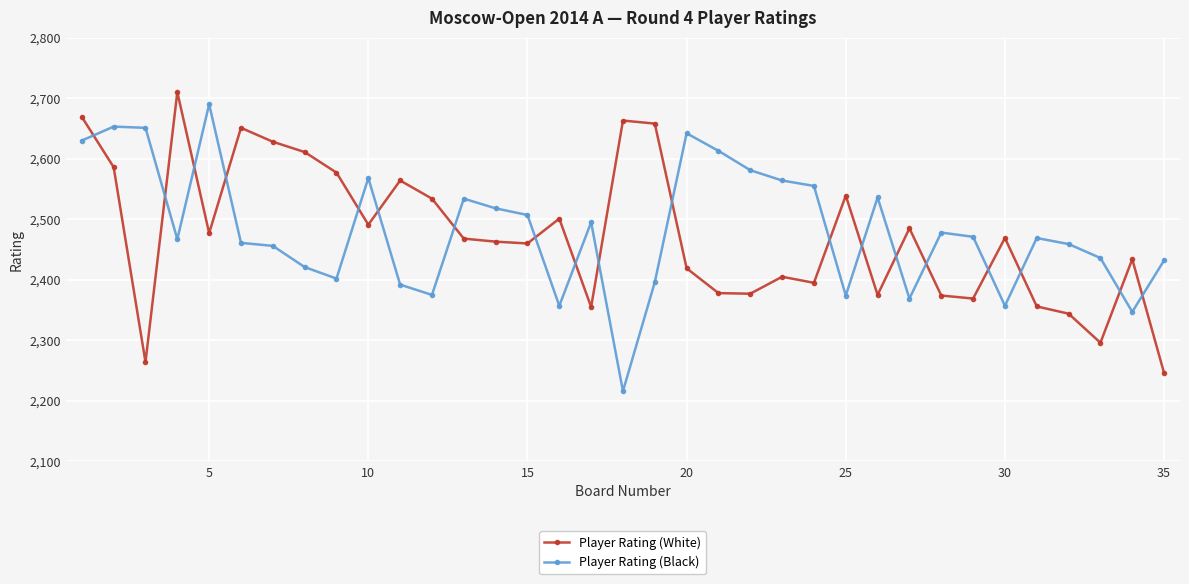

What is the difference between the maximum and minimum values in the Player Rating (Black) series?

474